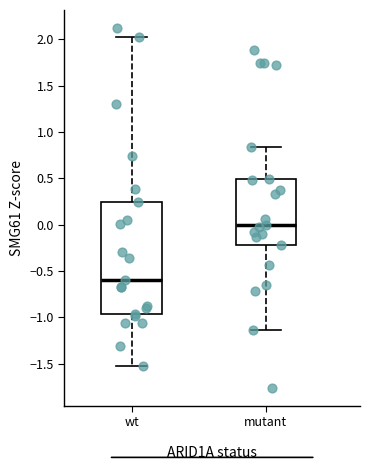

Reading left to right, read every box against the y-axis: the position of its median line, the range the box covers, and the ends of its whiskers. The values are not printed on the chart, so give them approximately, as read against the axis.

wt: median -0.60, box -0.95 to 0.25, whiskers -1.55 to 2.00
mutant: median 0.00, box -0.20 to 0.50, whiskers -1.15 to 0.85